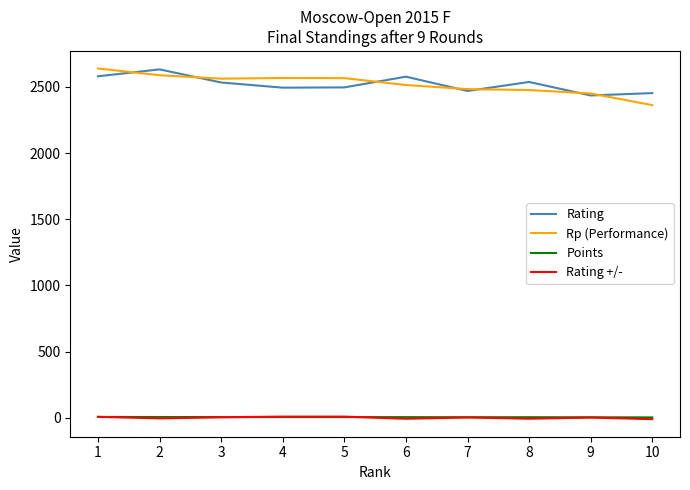

What is the highest value of the Rating series?

2632.0